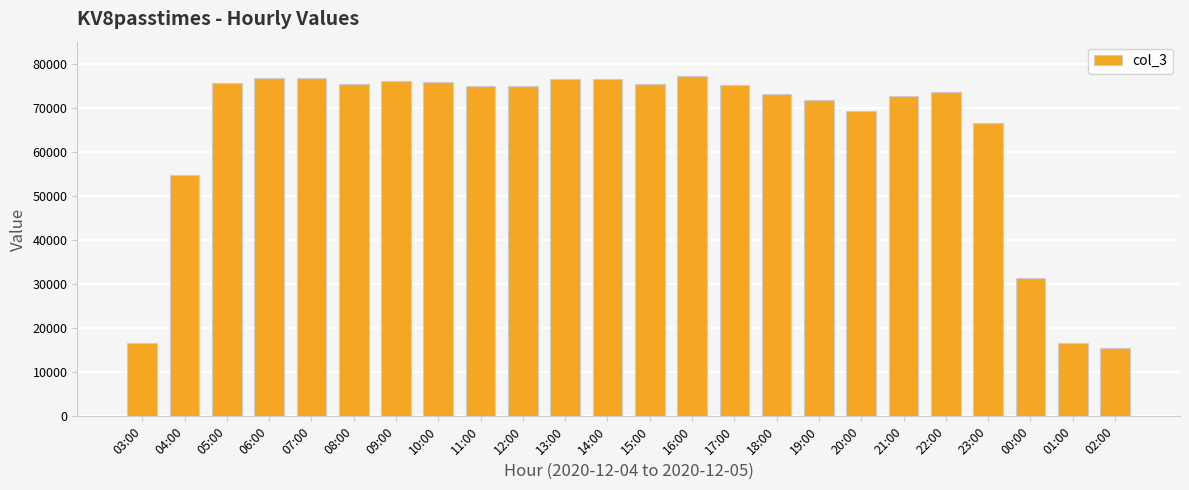

What position from the right is 05:00?

22